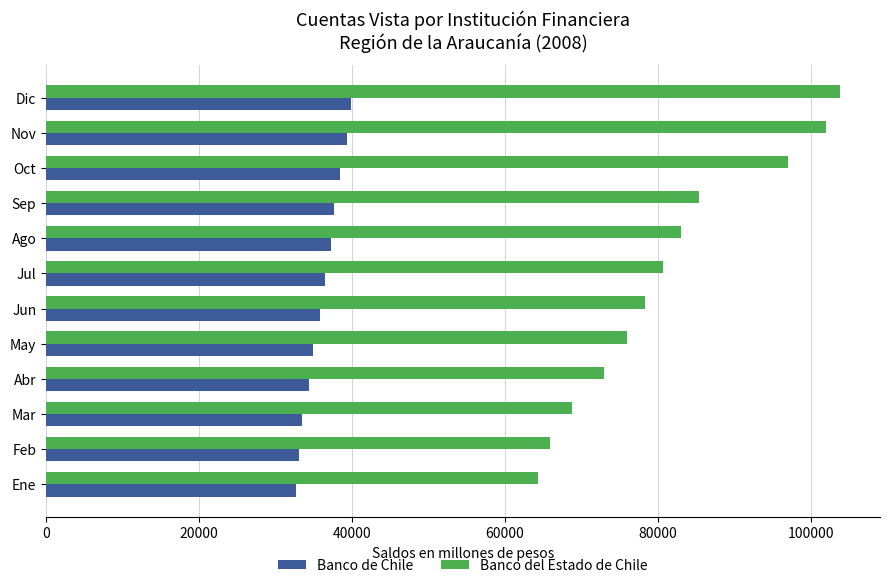

What is the approximate value of Banco del Estado de Chile at Sep?

85414